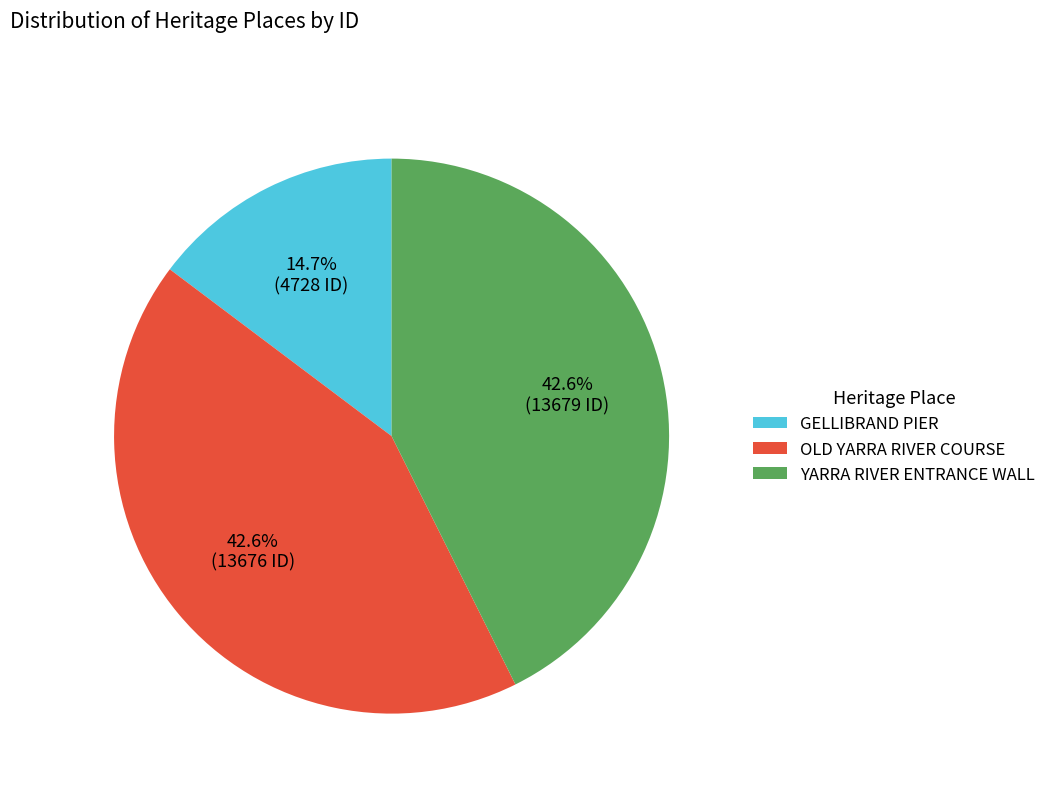

Which slice is the smallest?

GELLIBRAND PIER